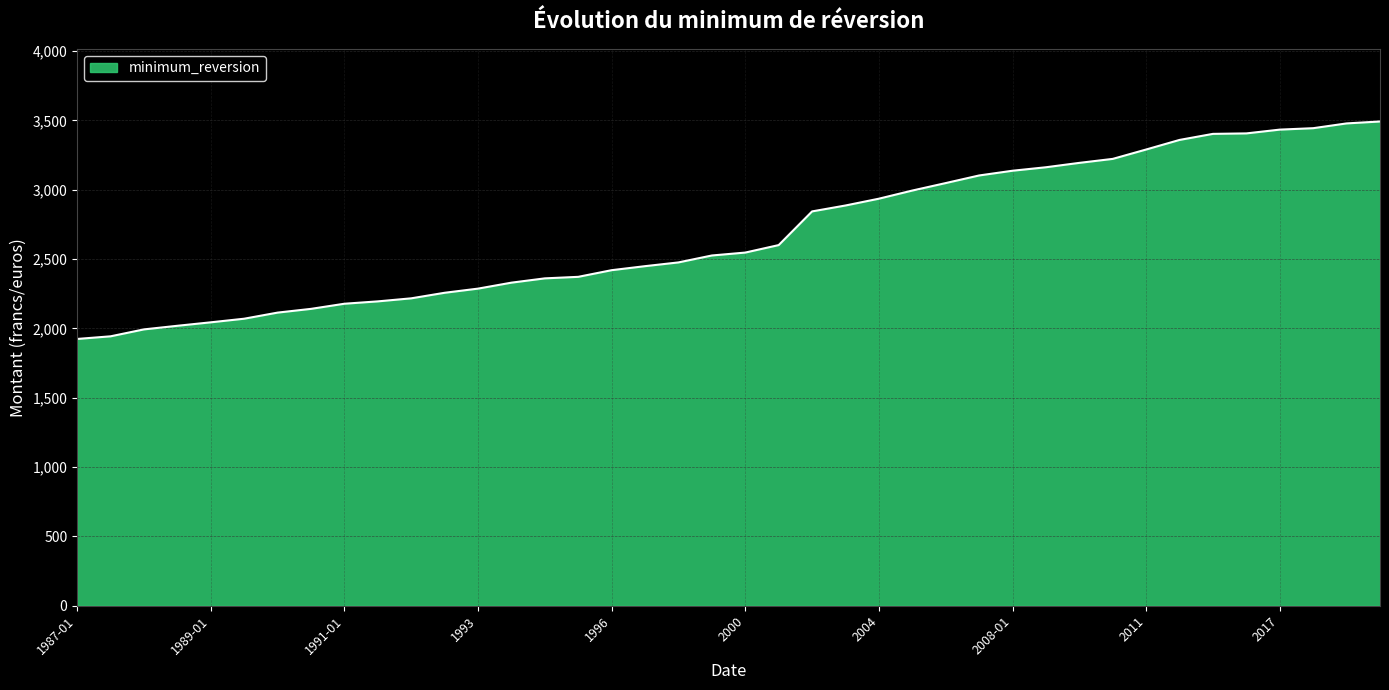

What is the difference between the second highest and minimum values?

1554.5